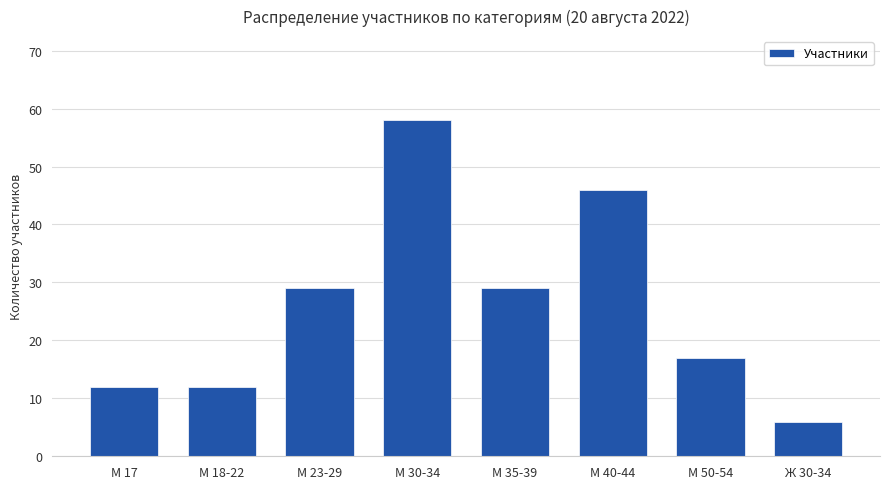

What value does the data have at М 23-29, to the nearest 5?

30